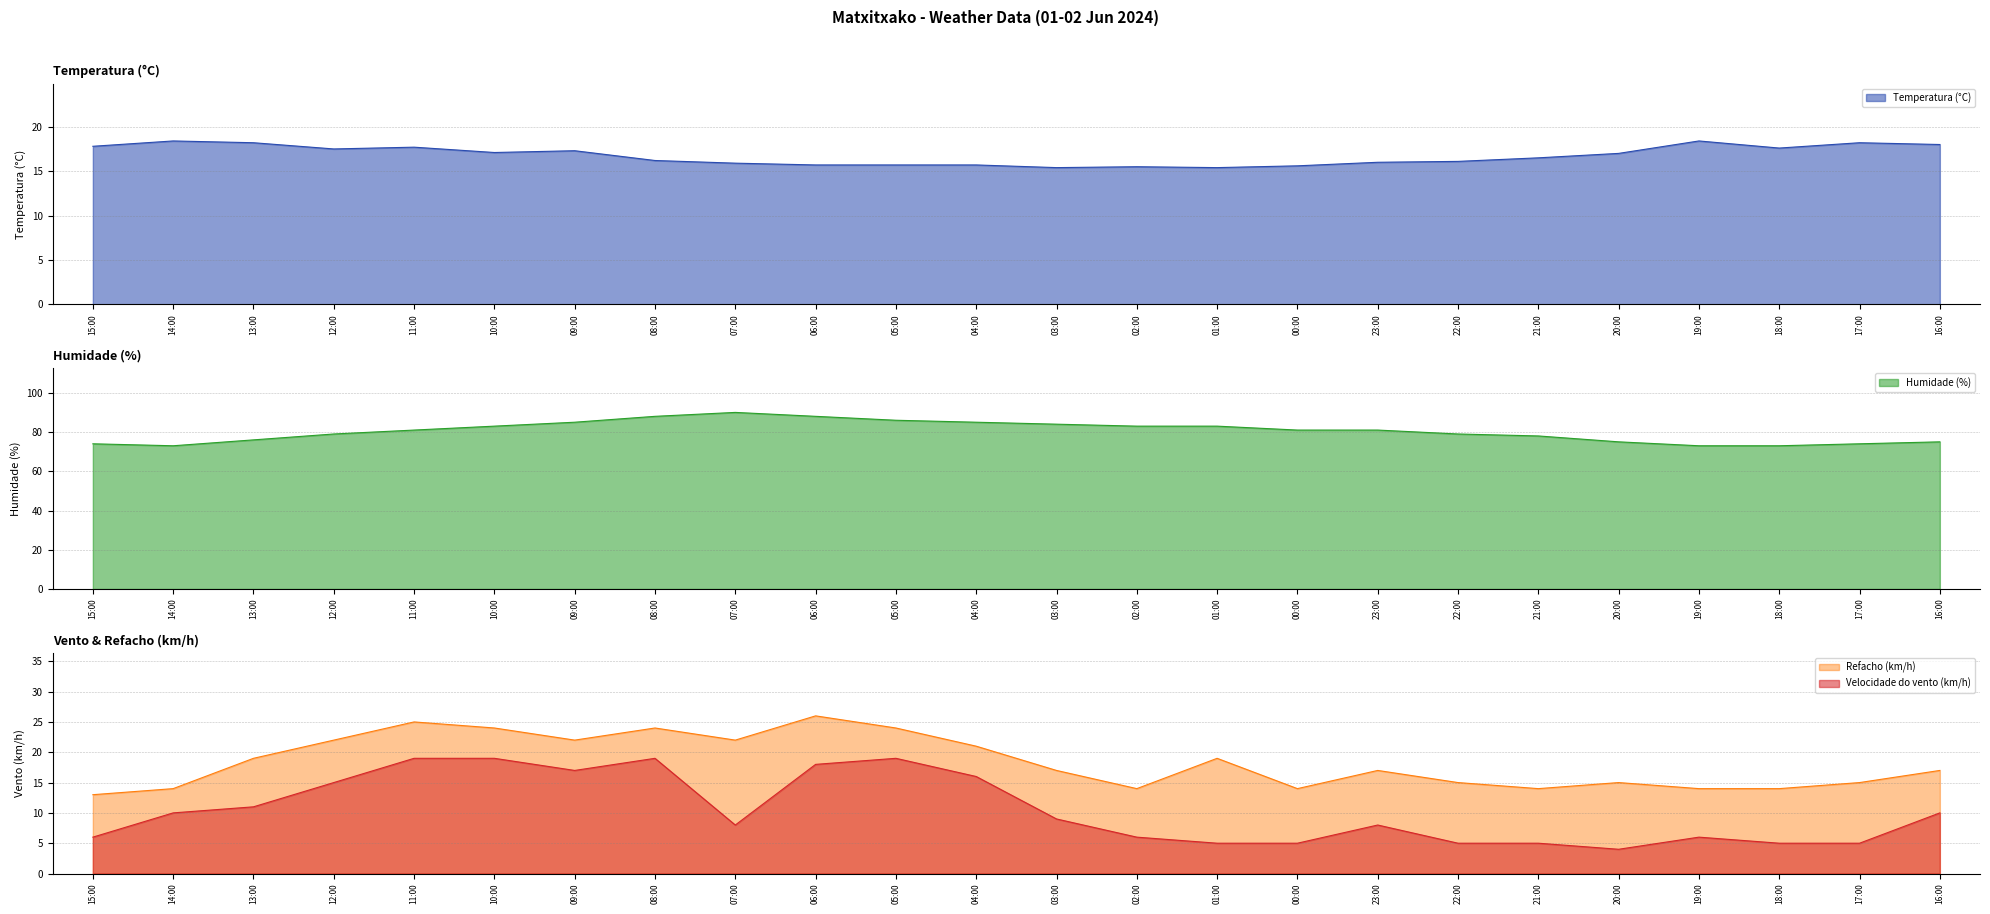

What are all the series names shown in the legend?

Temperatura (°C), Humidade (%), Velocidade do vento (km/h), Refacho (km/h)